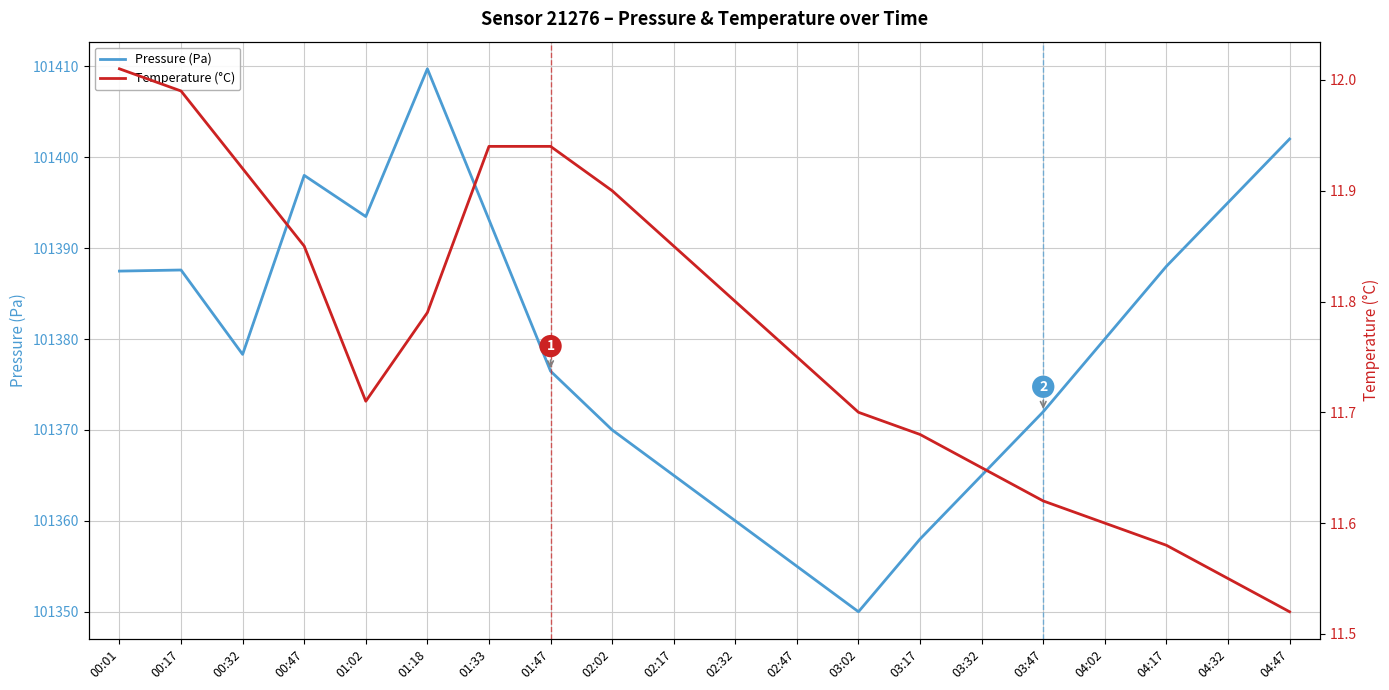

Is this an area chart (filled region under the line)?

No